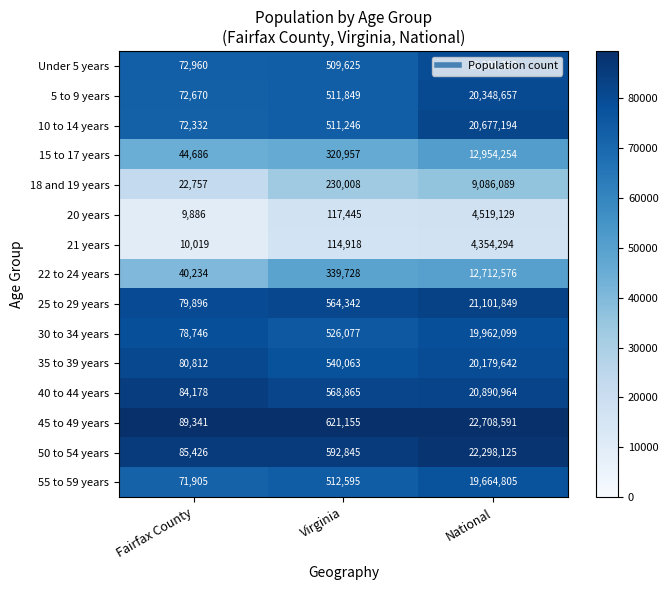

What is the approximate value of 50 to 54 years at Fairfax County?

85426